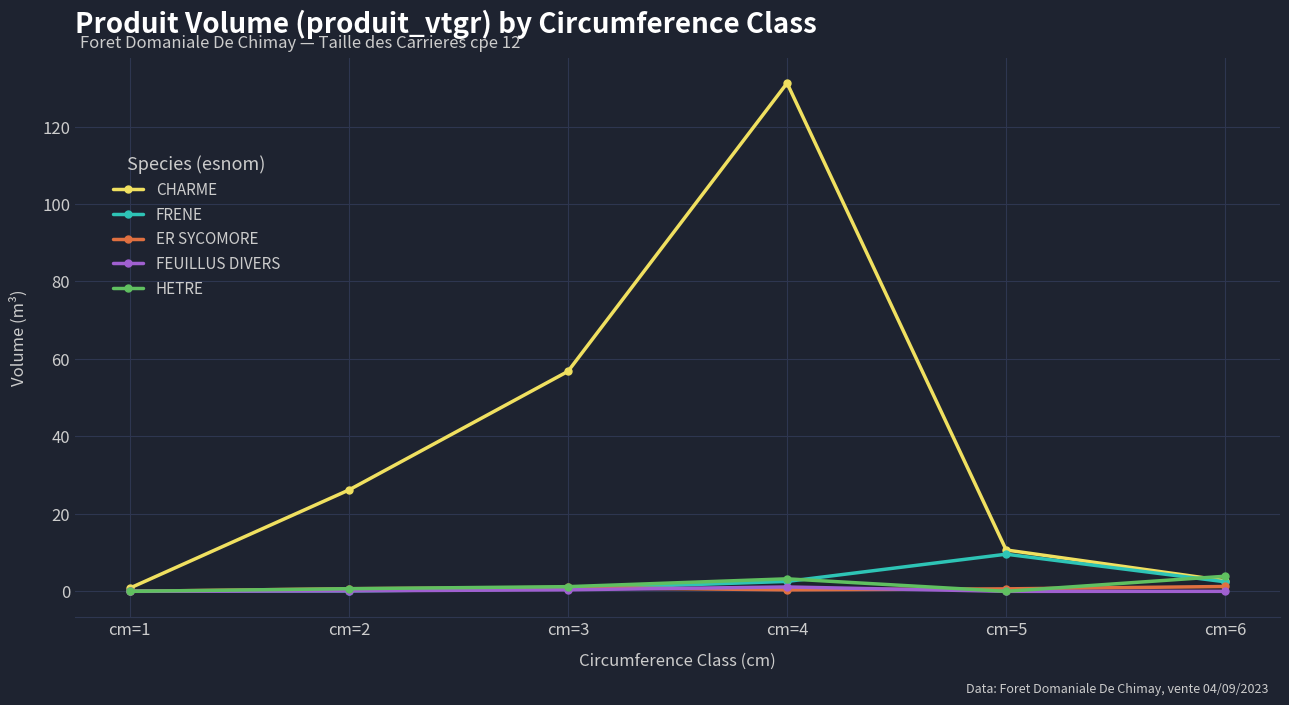

What is the total value across all series at cm=5?

20.9